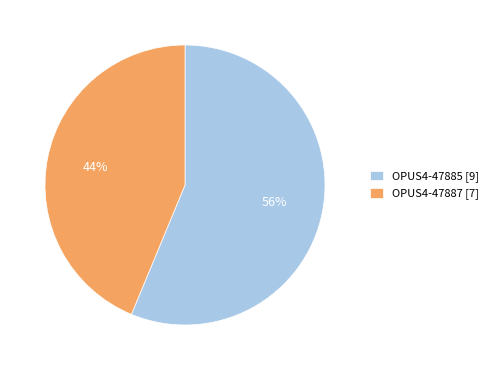

Which slice represents more than half of the pie?

OPUS4-47885